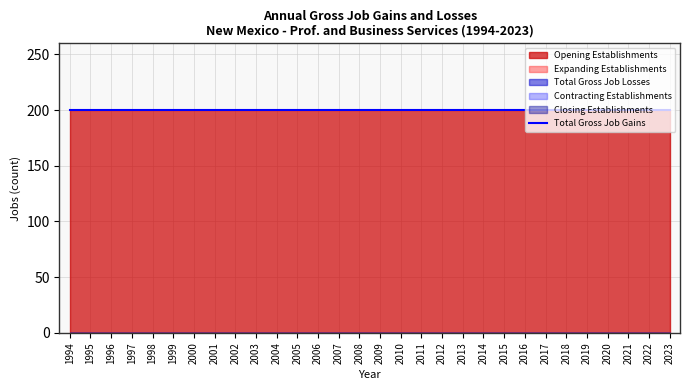

Which series has the widest spread of values?

Total Gross Job Losses